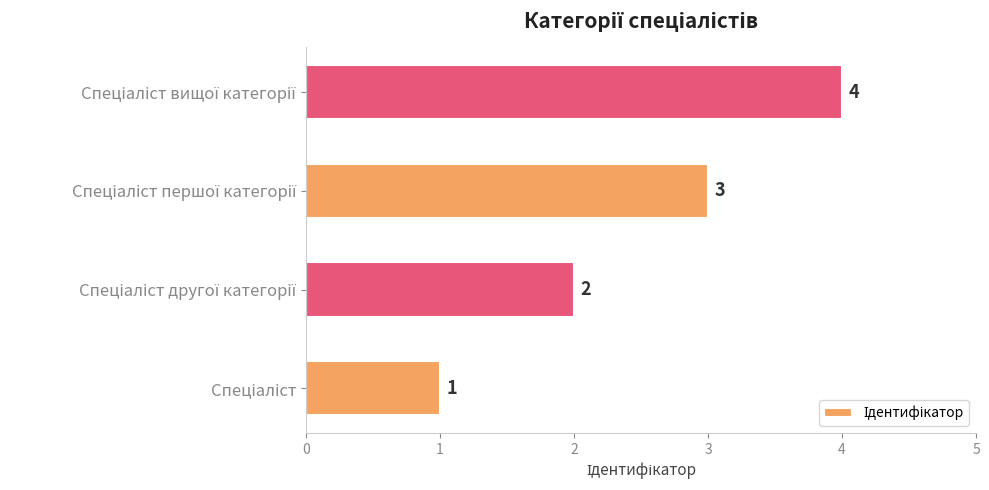

What is the sum of all values?

10